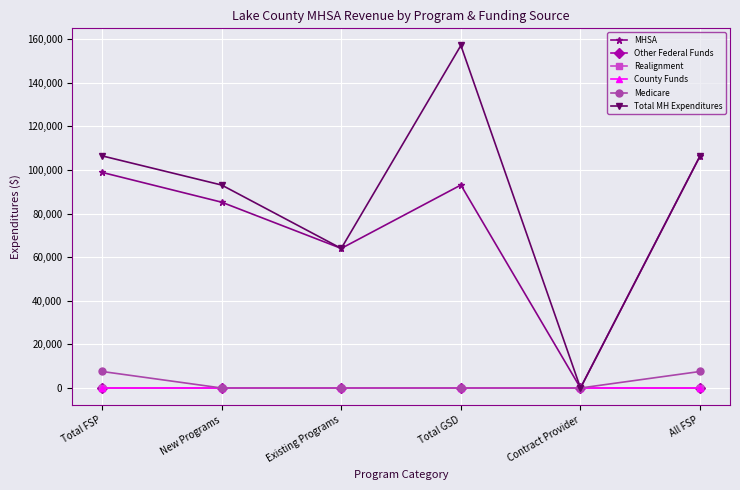

Does the chart have visible grid lines?

Yes